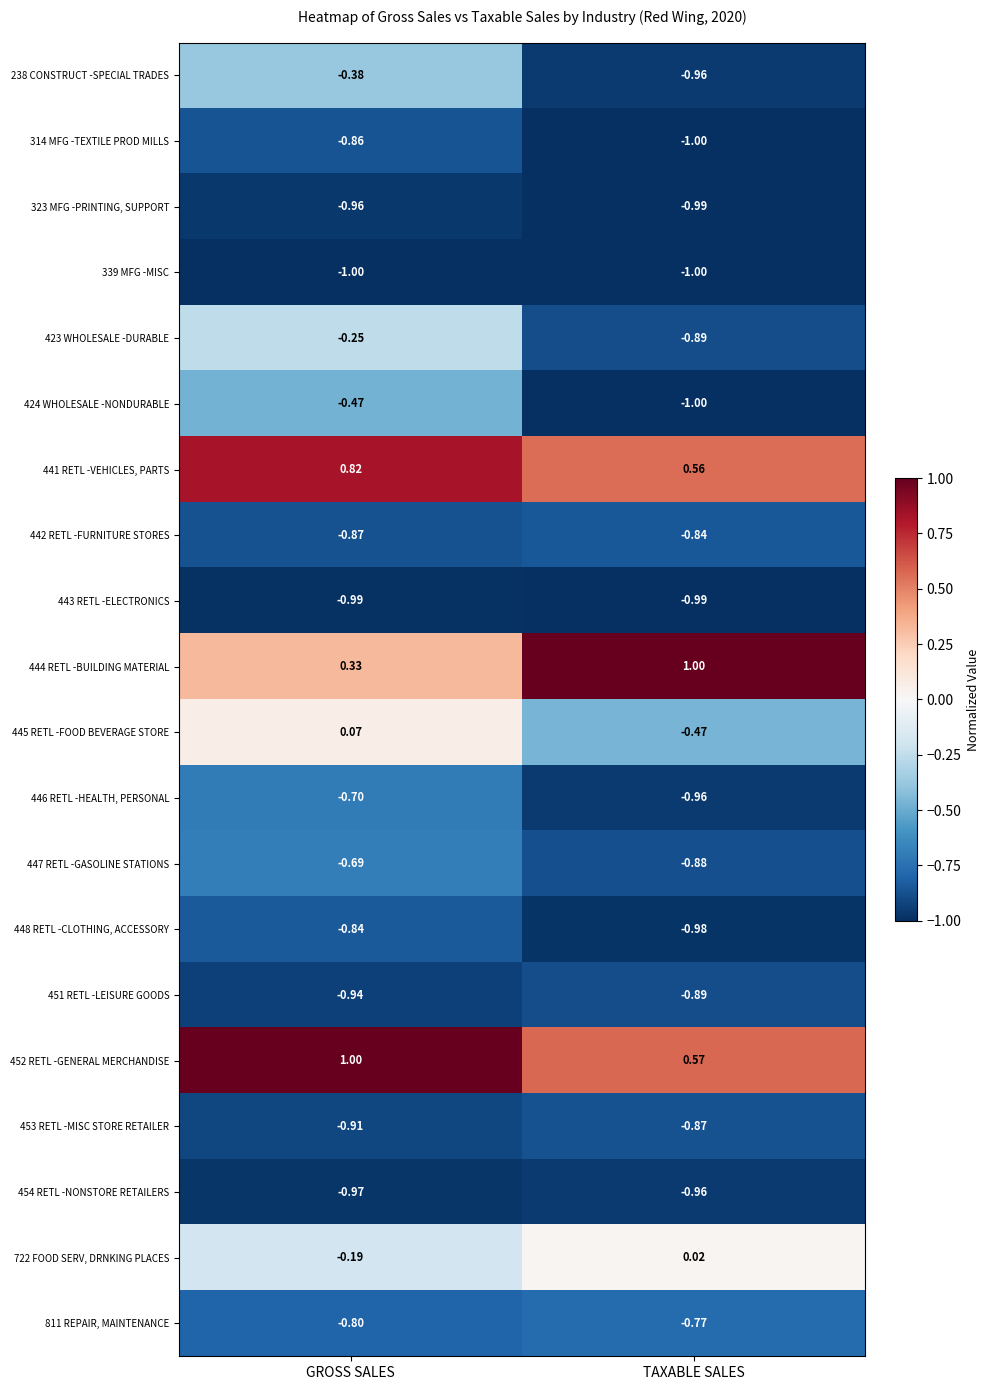

How many distinct data groups are displayed?

20